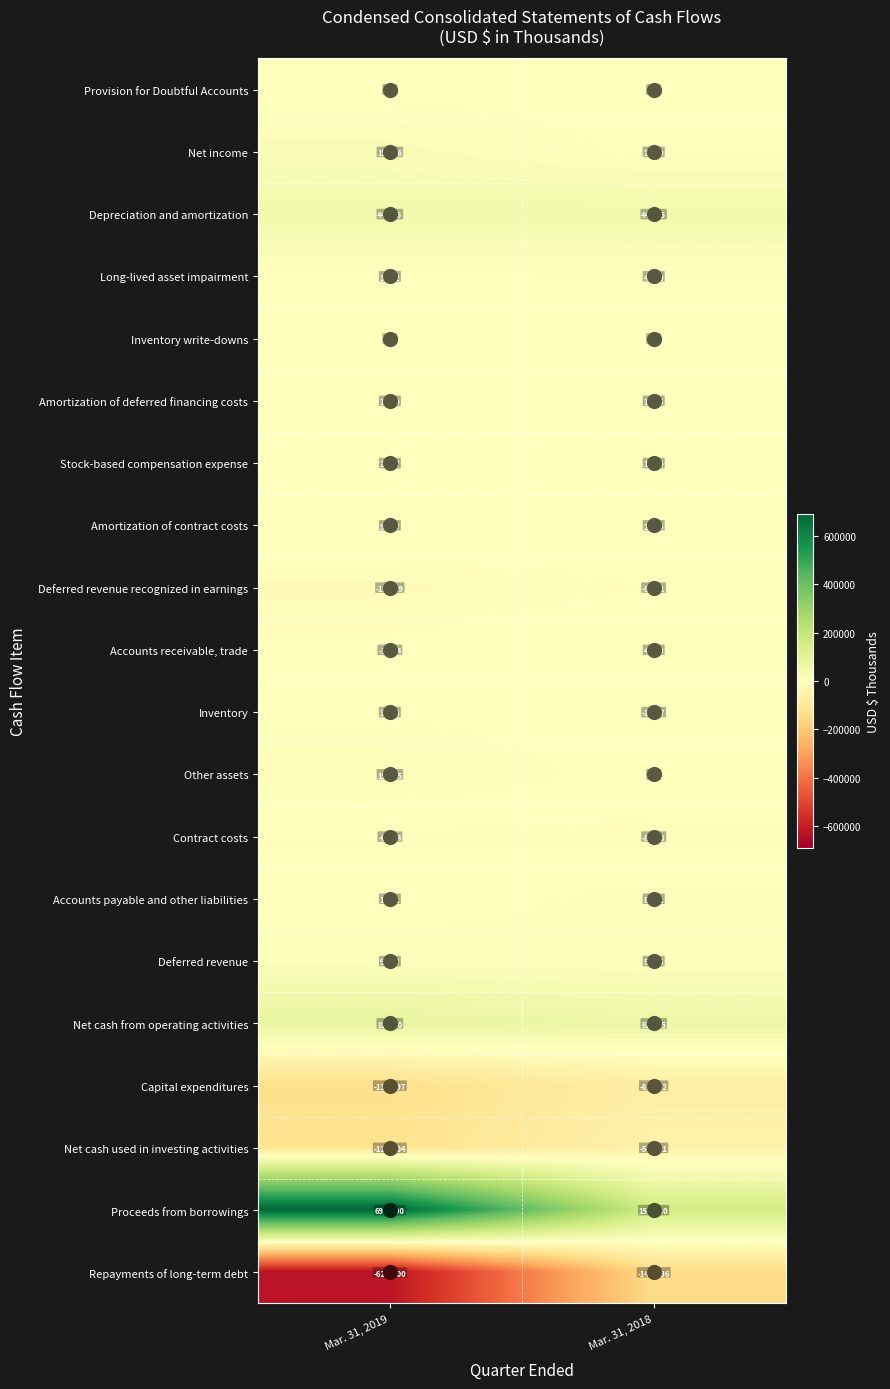

What is the lowest value of the Deferred revenue series?

5395